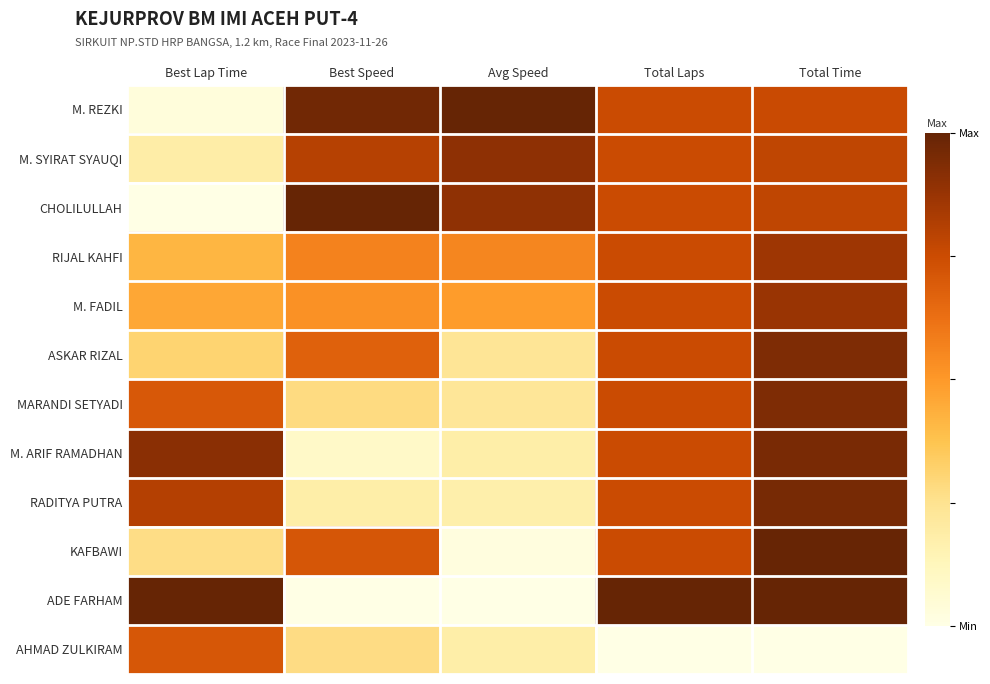

Rank the series by their maximum value, from lowest to highest.

AHMAD ZULKIRAM, RIJAL KAHFI, M. FADIL, M. SYIRAT SYAUQI, ASKAR RIZAL, MARANDI SETYADI, M. ARIF RAMADHAN, RADITYA PUTRA, KAFBAWI, M. REZKI, CHOLILULLAH, ADE FARHAM